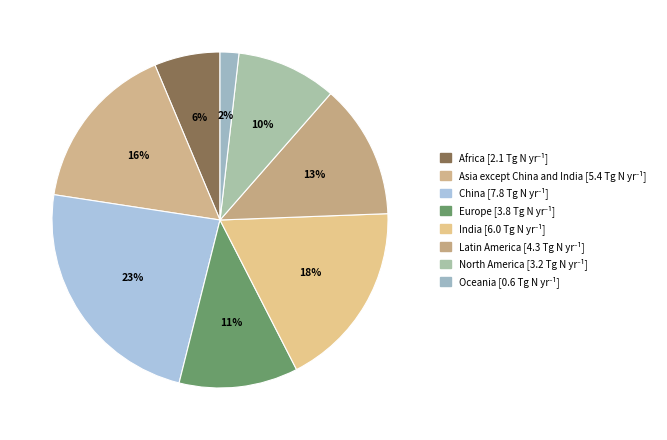

What is the smallest slice in the pie chart?

Oceania